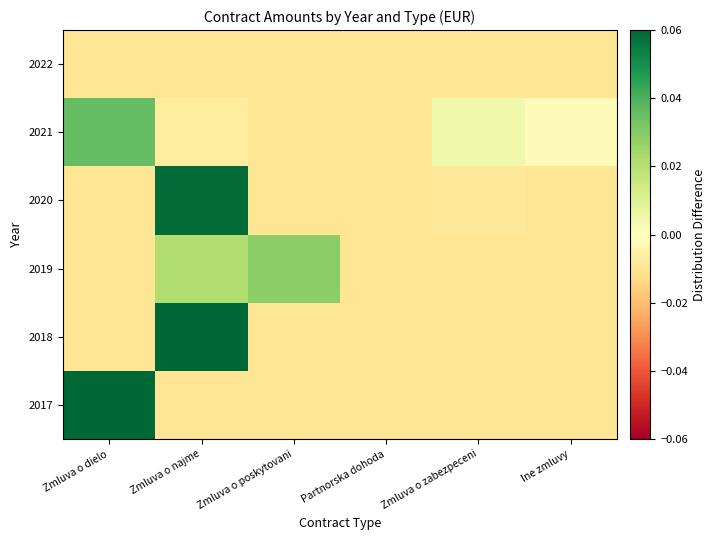

At which category is the sum across all series the highest?

Zmluva o najme